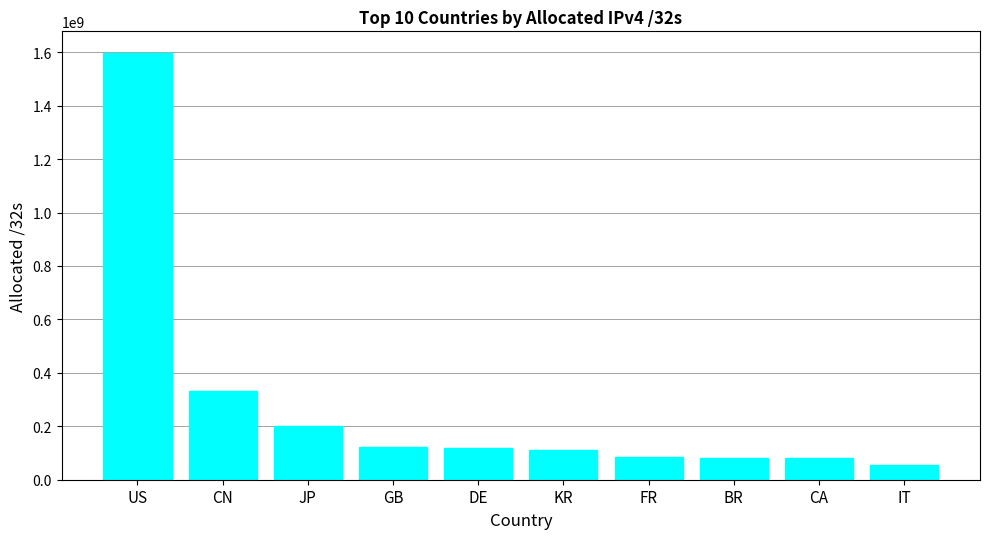

What is the average value?

278700724